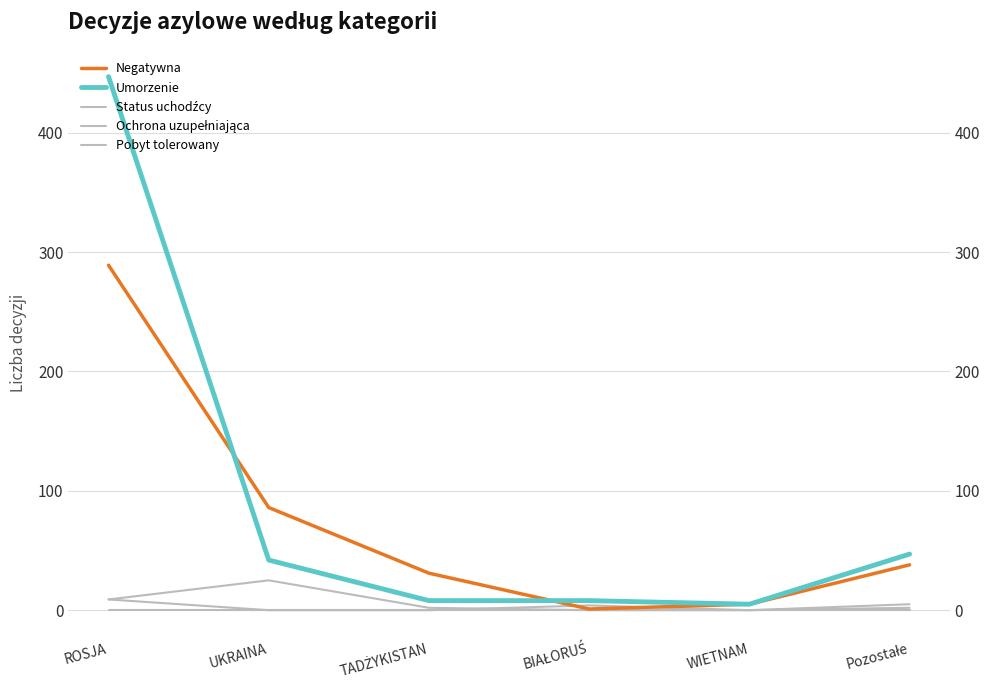

Does the chart display data point markers on the line(s)?

No